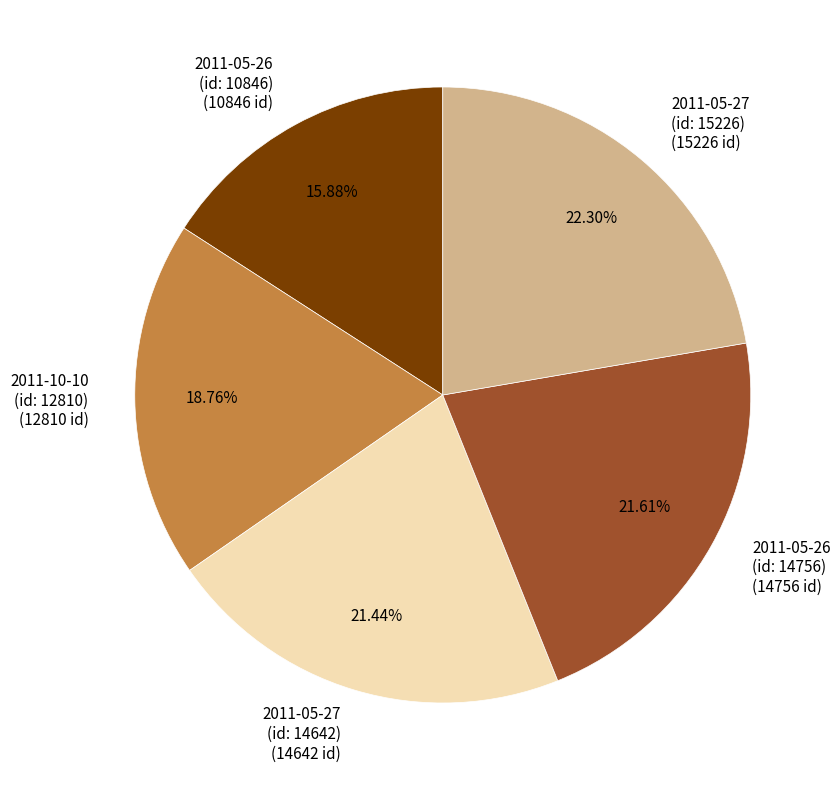

Combined, do 2011-05-26 (id: 10846) (10846 id) and 2011-05-27 (id: 15226) (15226 id) account for over 50%?

No